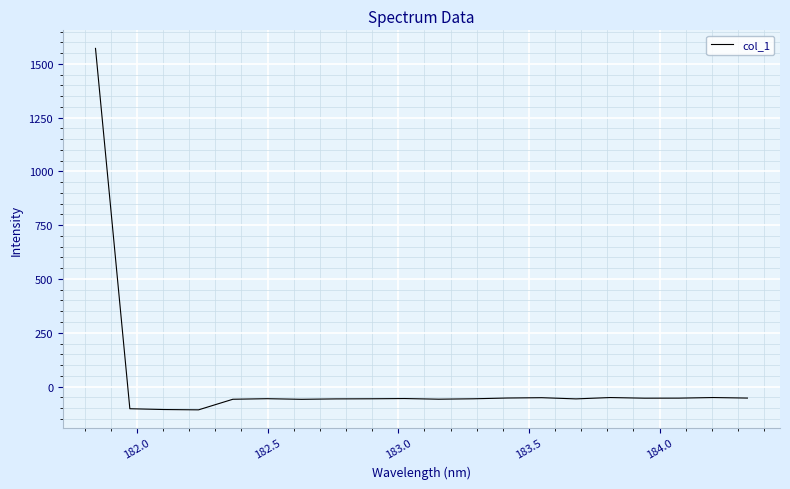

What is the difference between the maximum and minimum values?

1680.2